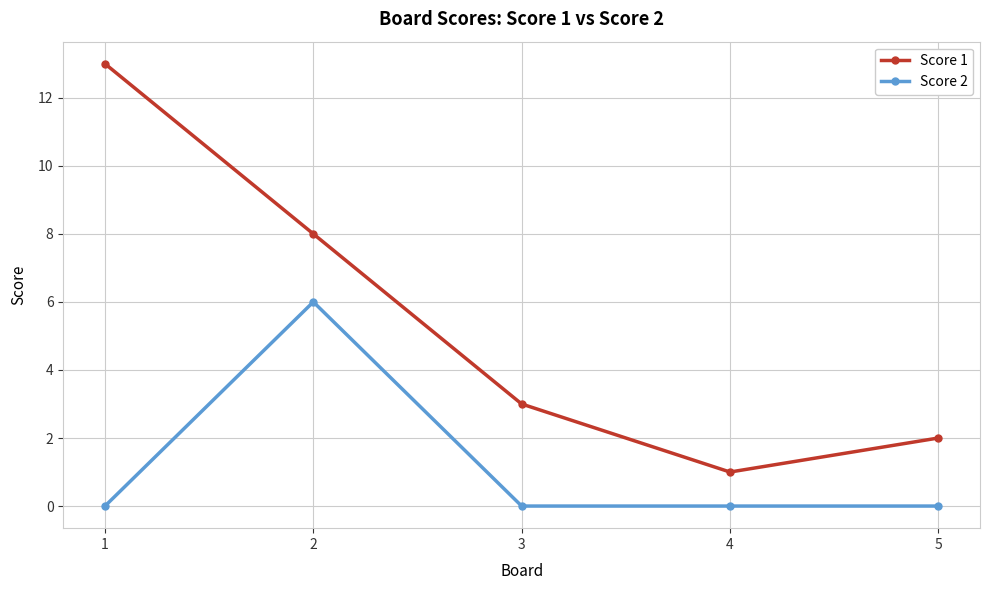

Is the value of Score 1 at 4 greater than the value of Score 2 at 2?

No